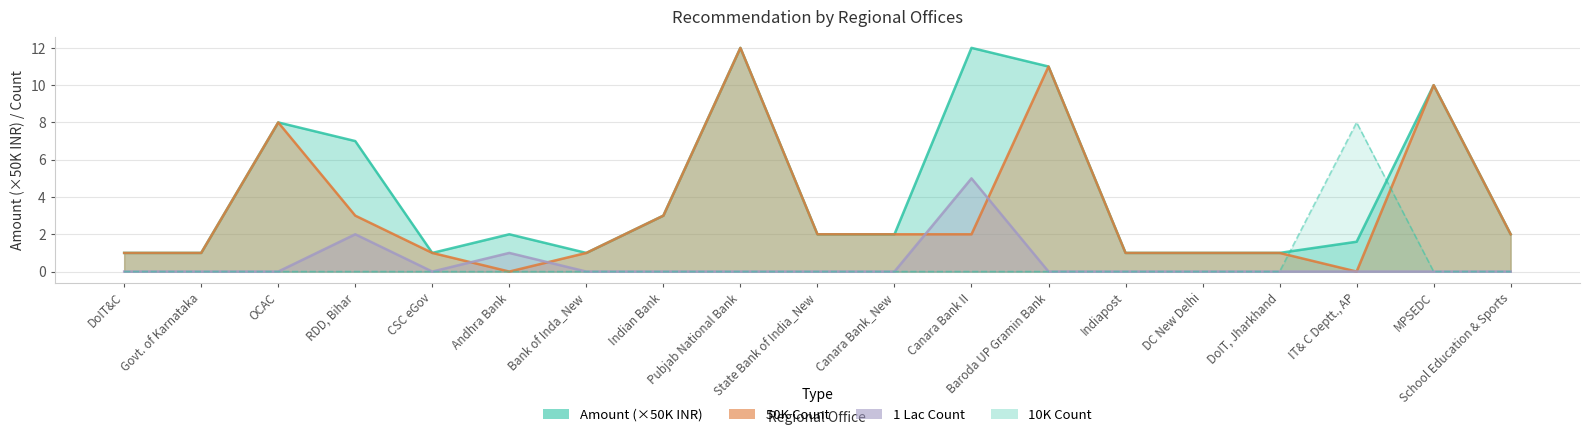

Is the value of 50K Count at Andhra Bank greater than the value of 1 Lac Count at Bank of Inda_New?

No